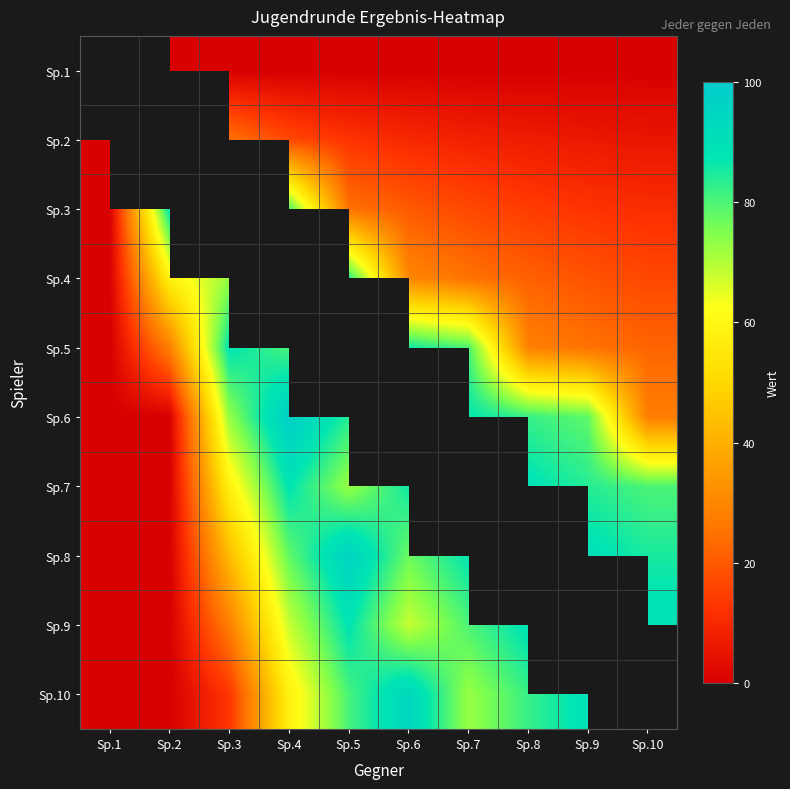

How many distinct data groups are displayed?

10